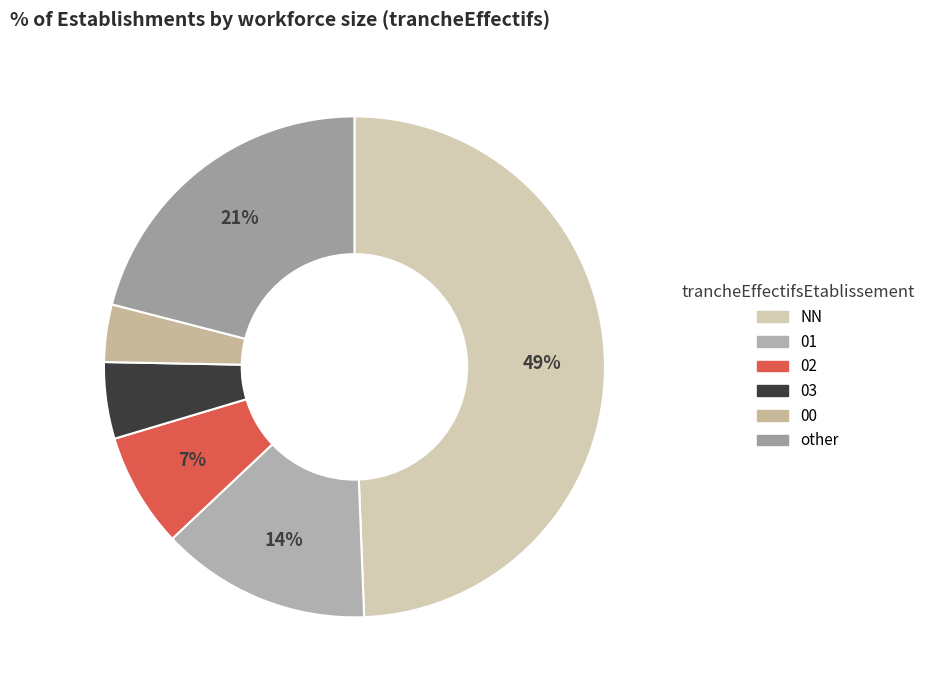

To the nearest percent, what is the difference between the other and 00 slice percentages?

17%